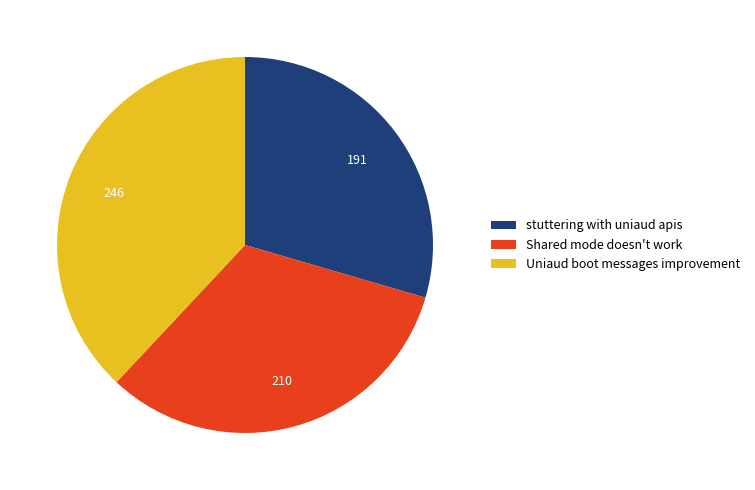

The stuttering with uniaud apis slice represents 30% of the pie. True or false?

True